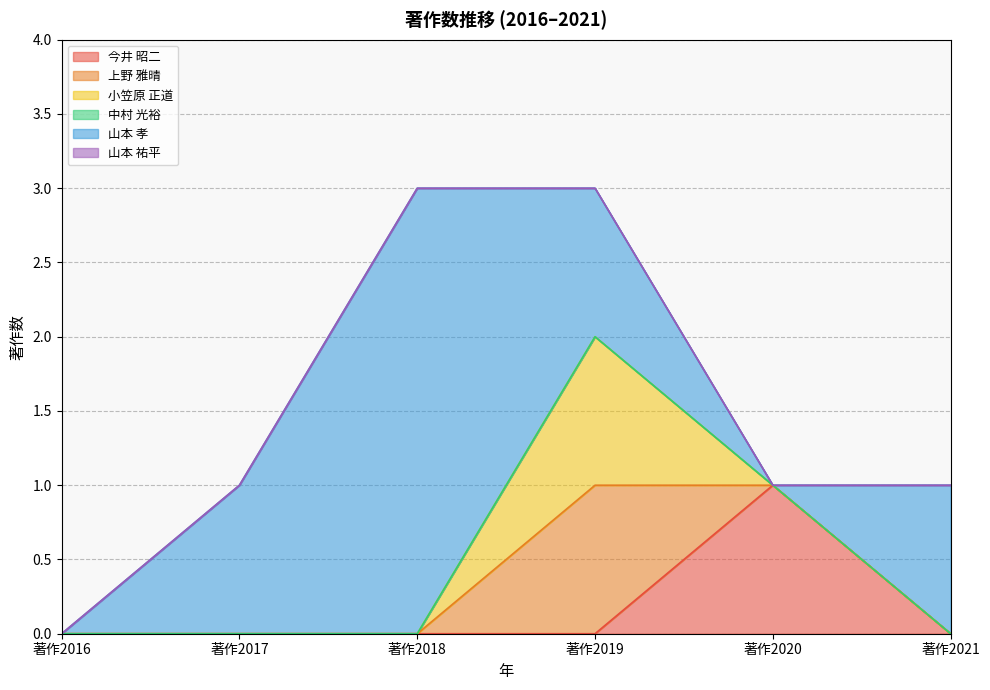

Where is the first local maximum for 上野 雅晴?

著作2019